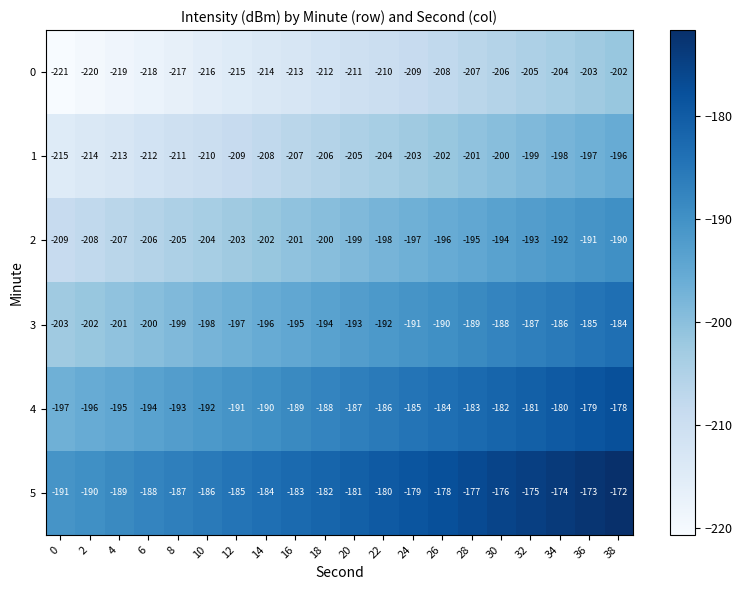

Which series has the largest total across all categories?

5